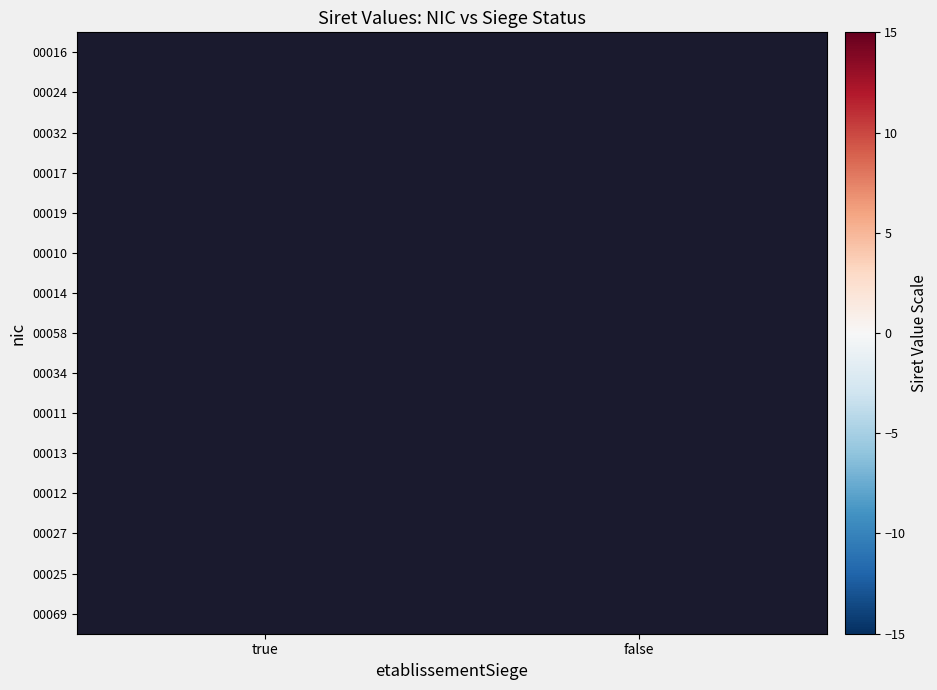

Rank the series at true from highest to lowest value.

00013, 00012, 00027, 00025, 00069, 00058, 00034, 00011, 00014, 00010, 00019, 00016, 00024, 00032, 00017